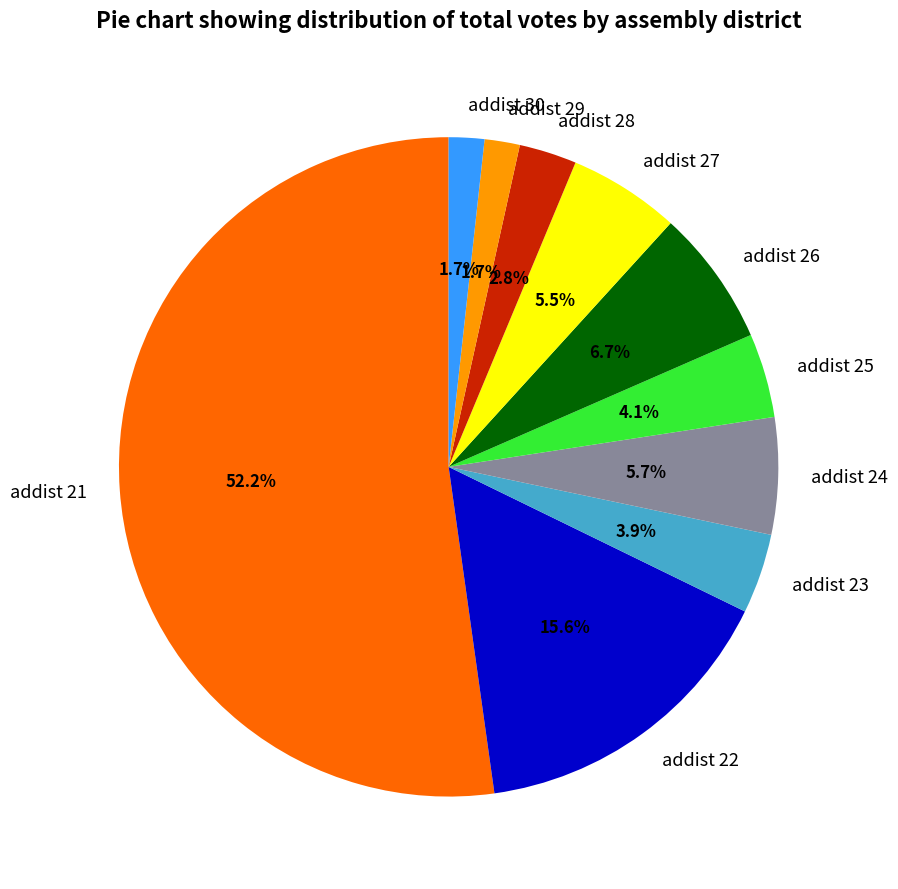

Which category has the biggest portion of the pie?

addist 21